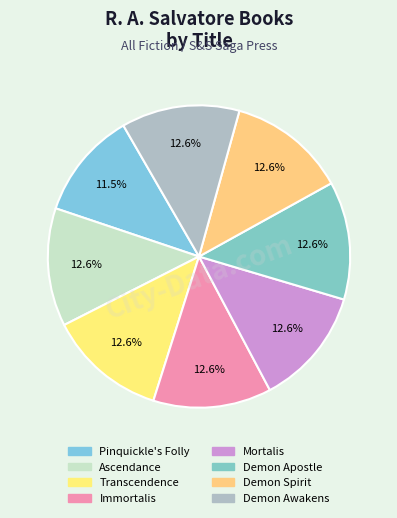

Count the number of slices in the pie.

8